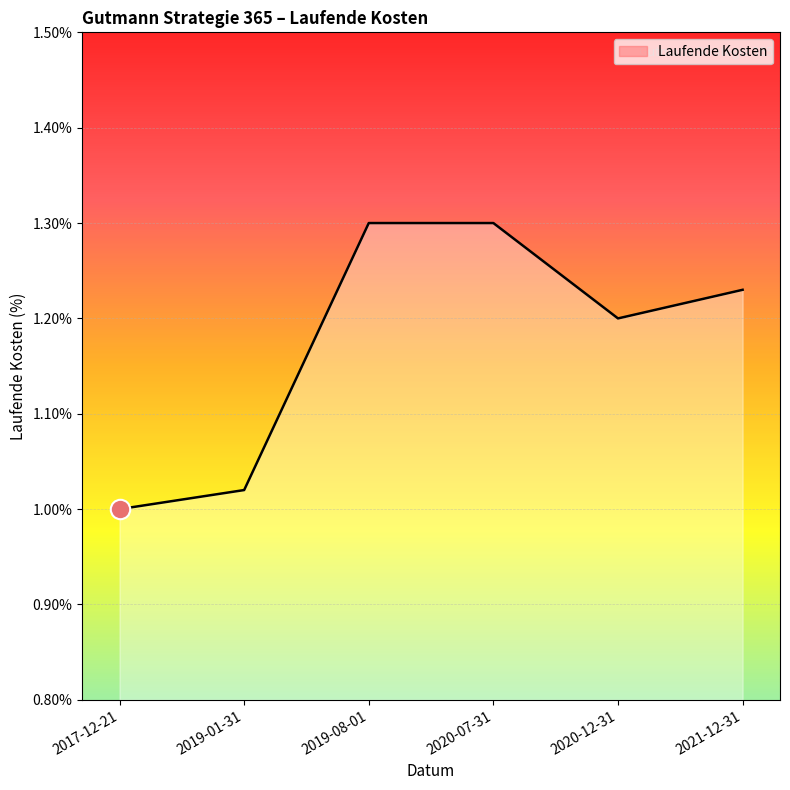

What is the sum of the values at 2017-12-21 and 2019-01-31?

2.0